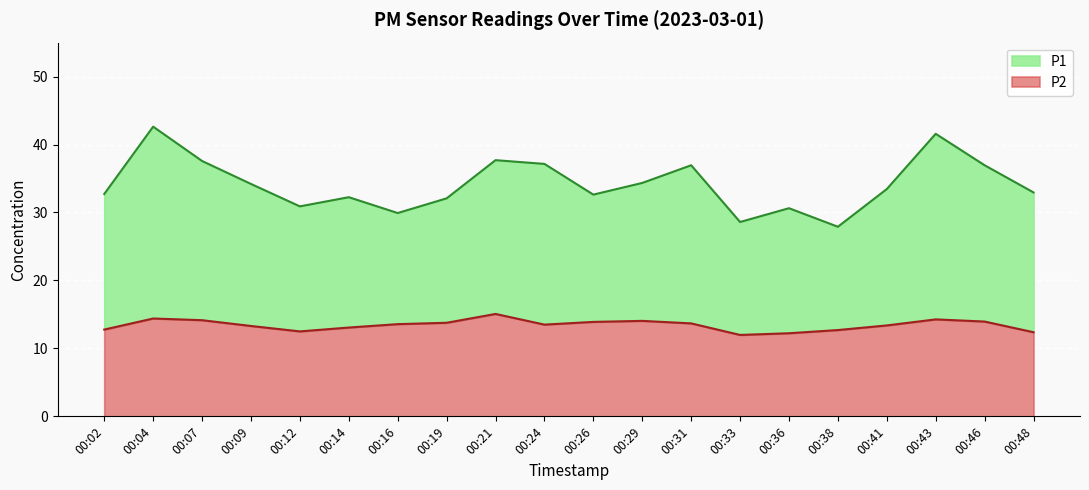

Where does the P1 series first go above 33?

00:04